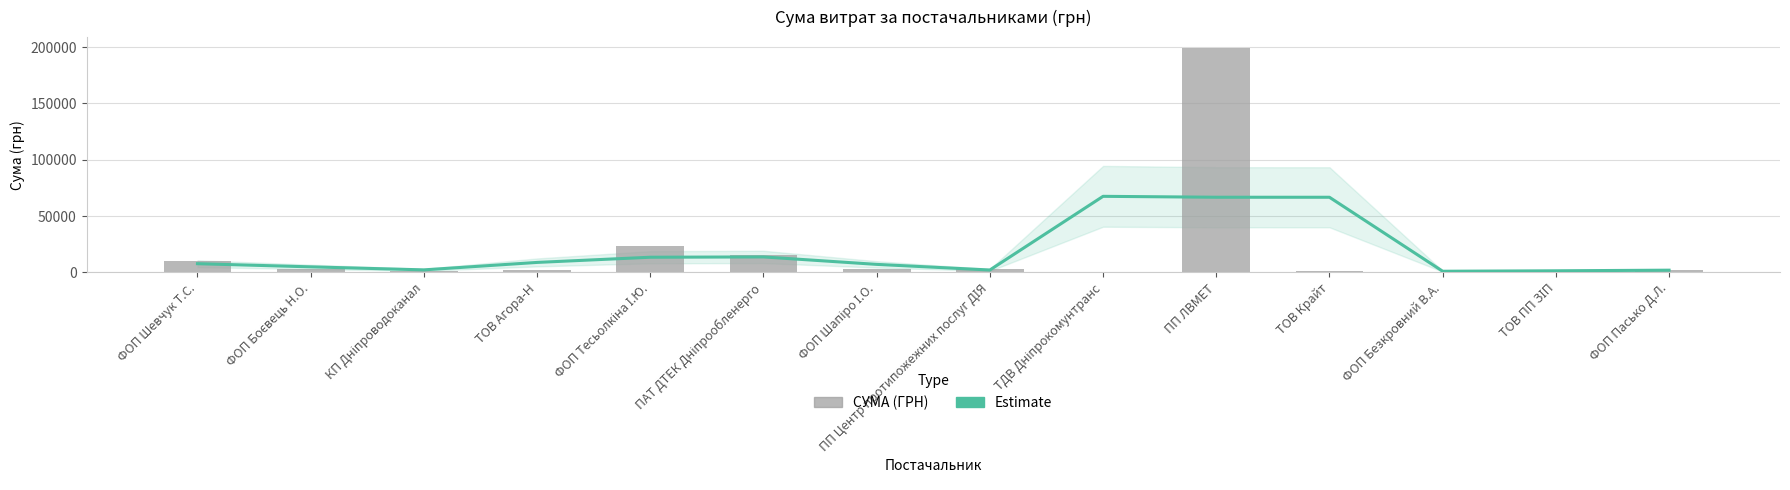

The СУМА (ГРН) series shows 3217.0 at ФОП Боєвець Н.О.. True or false?

True